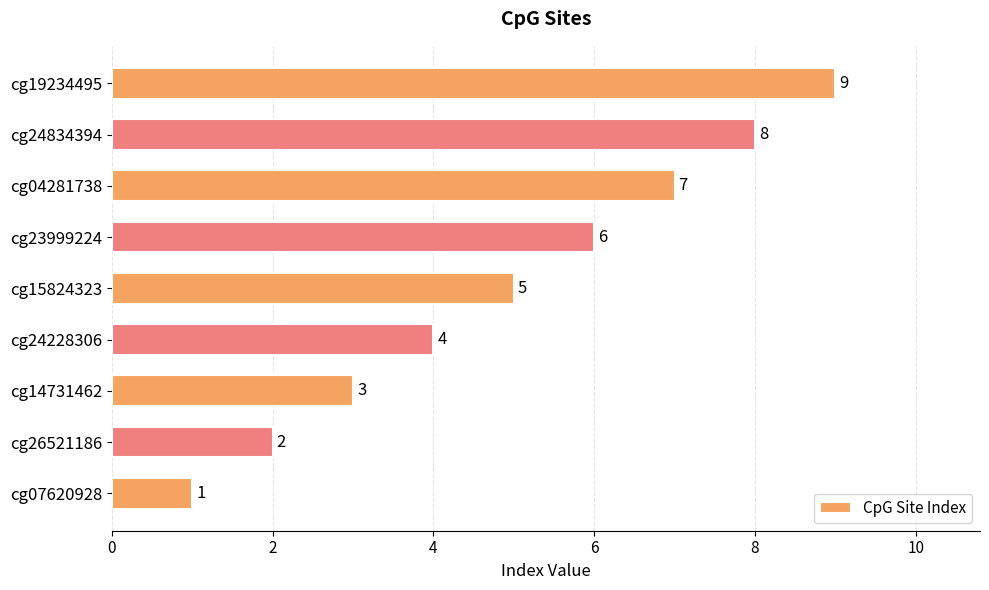

How many values are below 5?

4